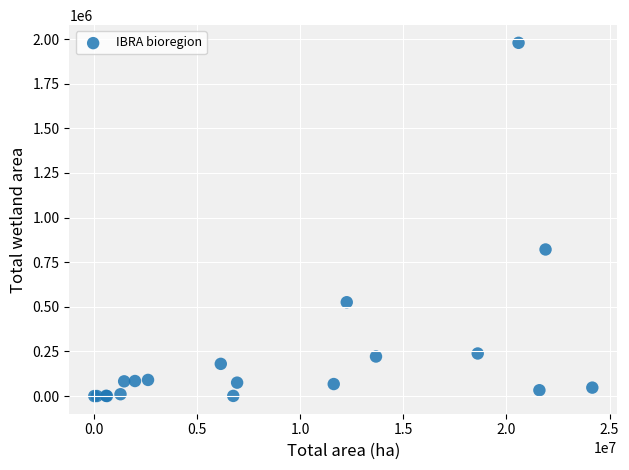

What Y value in the scatter plot is closest to 989702?

821415